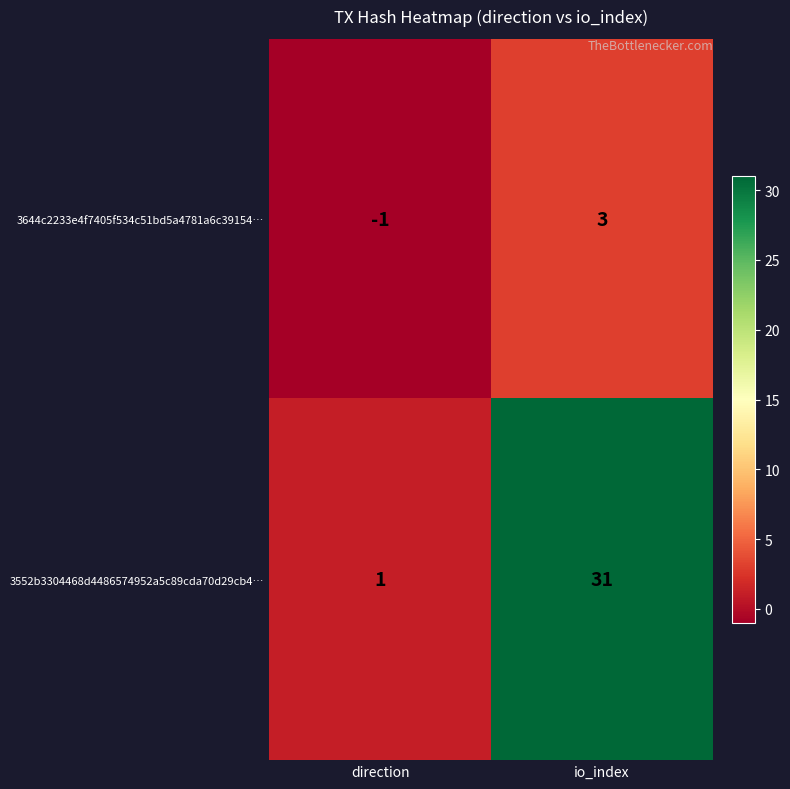

At how many categories does at least one series exceed 25?

1